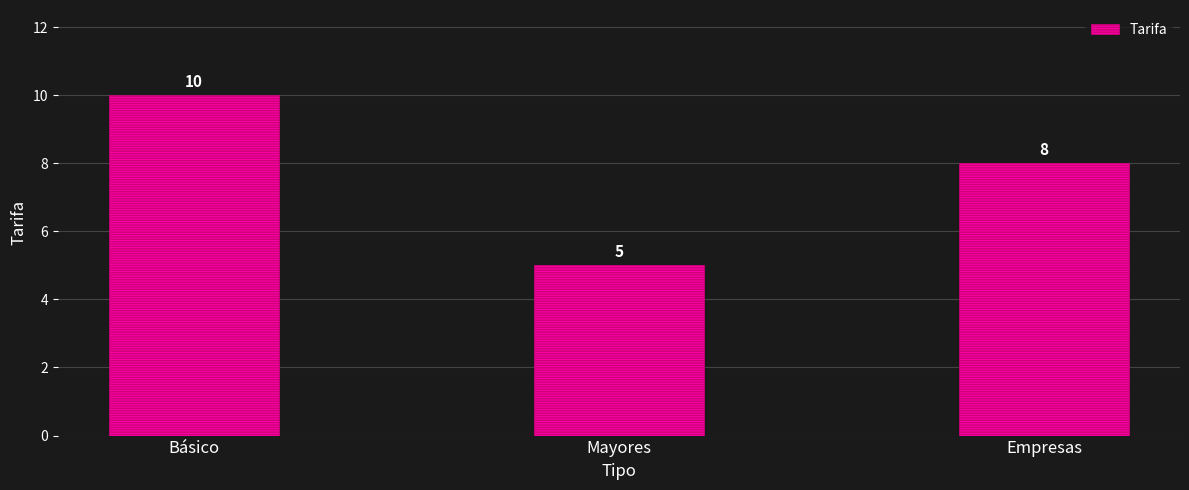

At which category does the chart reach its peak across all series?

Básico